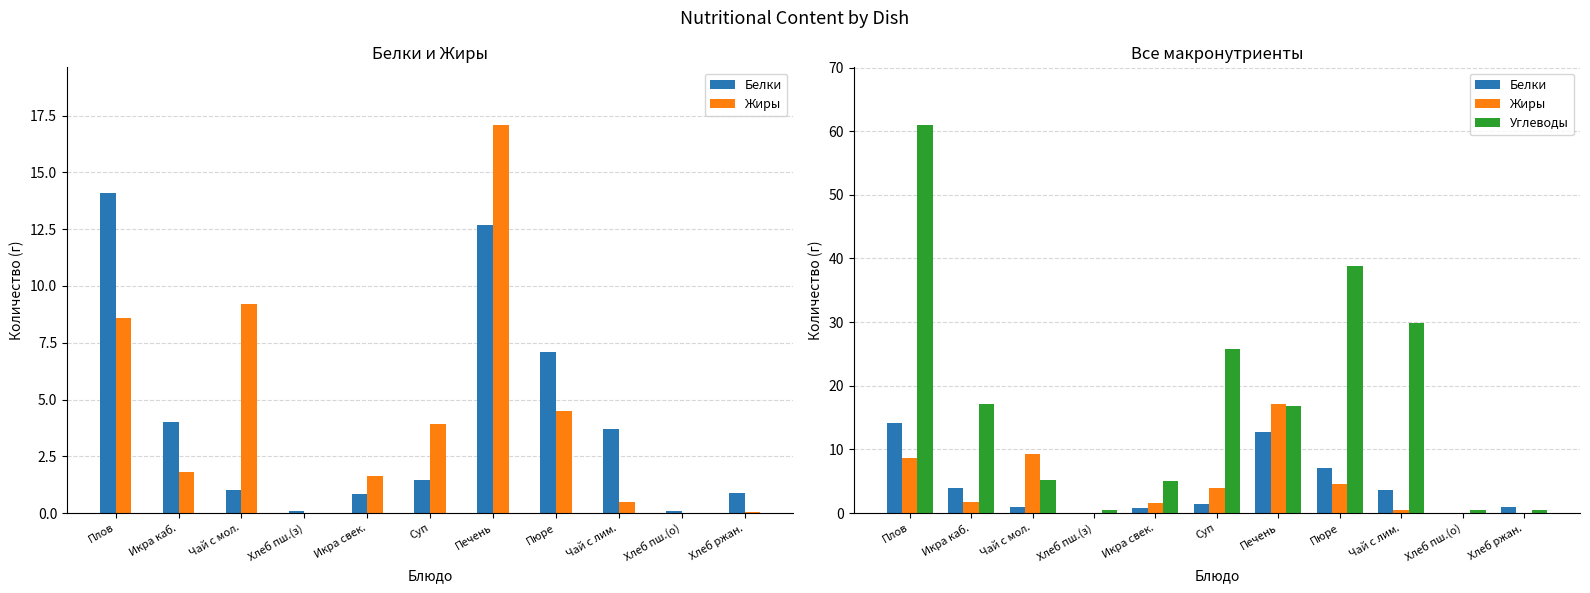

Reading right to left, transcribe all the data shown in this chart.

Белки: 0.9	0.1	3.7	7.1	12.7	1.4	0.8	0.1	1.0	4.0	14.1
Жиры: 0.0	0.0	0.5	4.5	17.1	3.9	1.6	0.0	9.2	1.8	8.6
Углеводы: 0.5	0.4	29.9	38.9	16.9	25.8	5.0	0.4	5.2	17.1	60.9